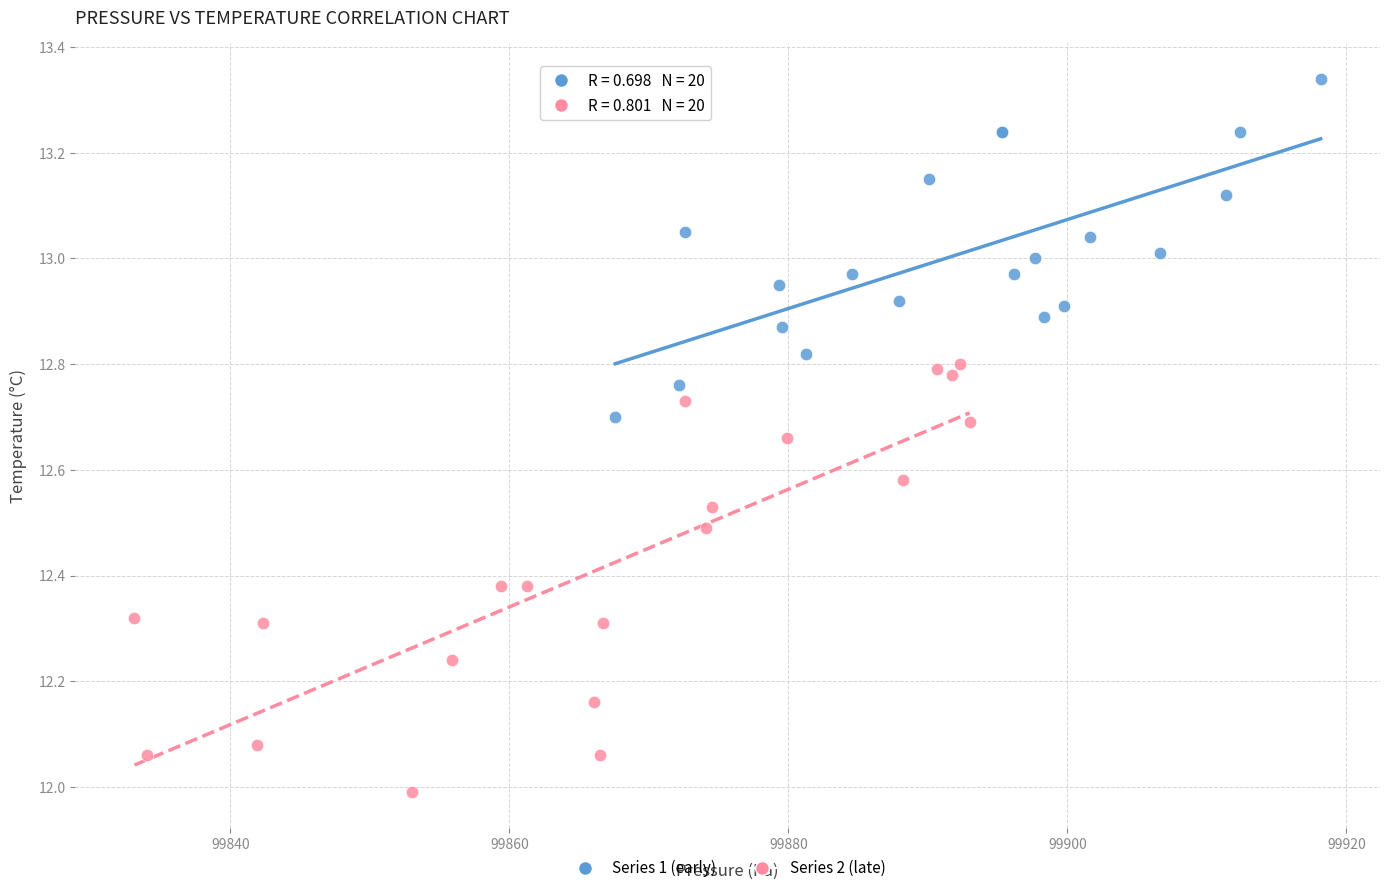

Which series reaches the maximum Y coordinate?

Series 1 (early)